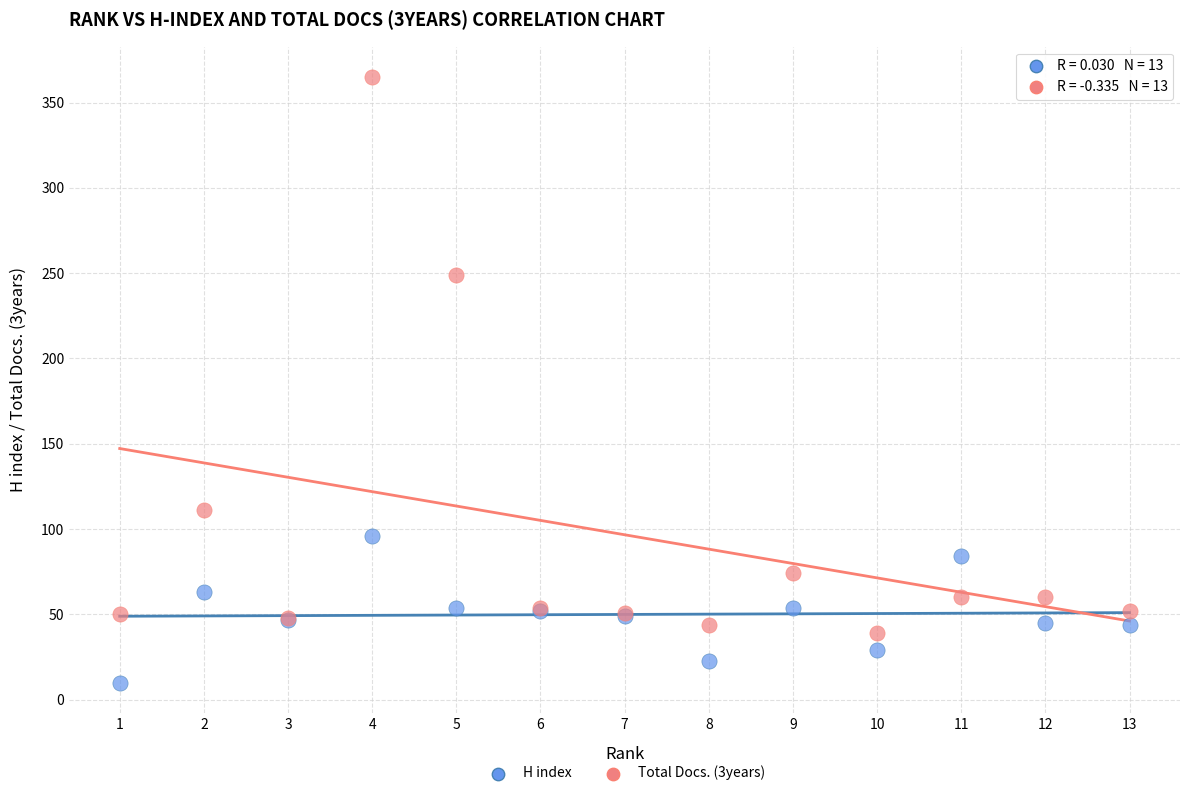

Which series reaches the minimum Y coordinate?

H index